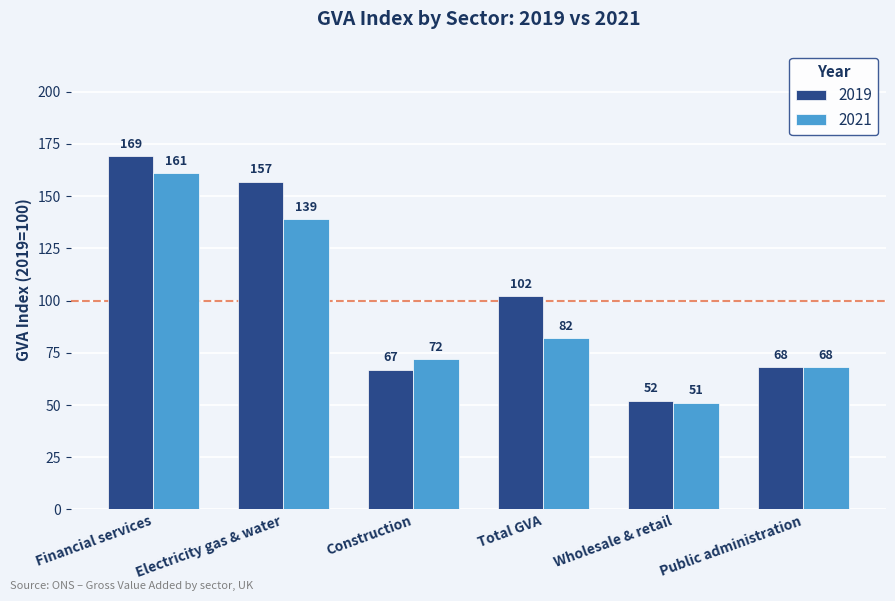

Is it true that 2021 equals 68 at Public administration?

True